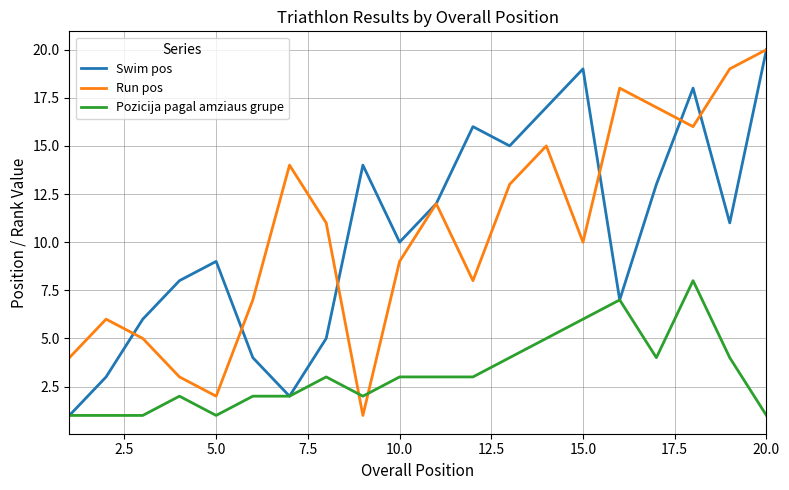

What is the maximum value shown in the chart?

20